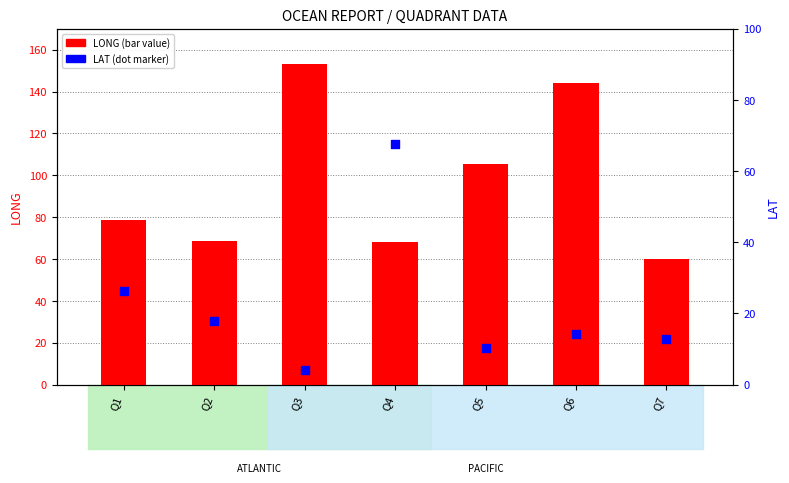

Which series has the widest spread of Y values?

LONG (bar)